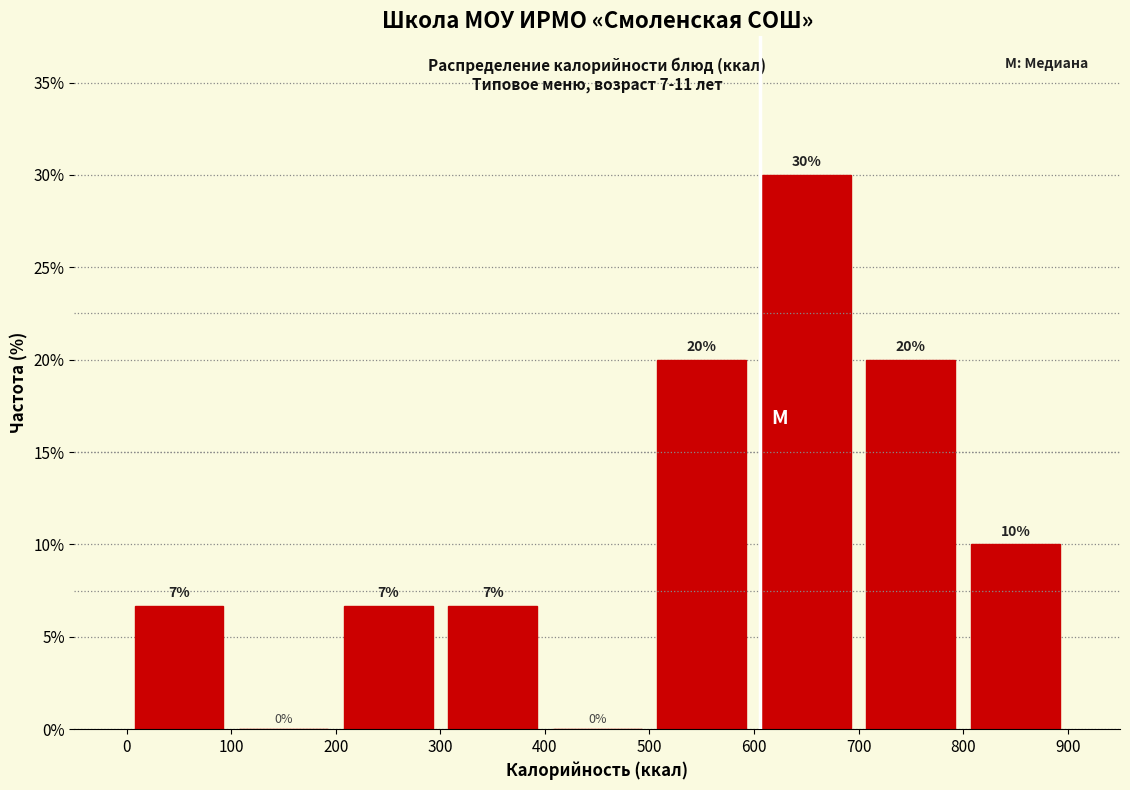

Which range on the x-axis has the tallest bar?

600 to 700